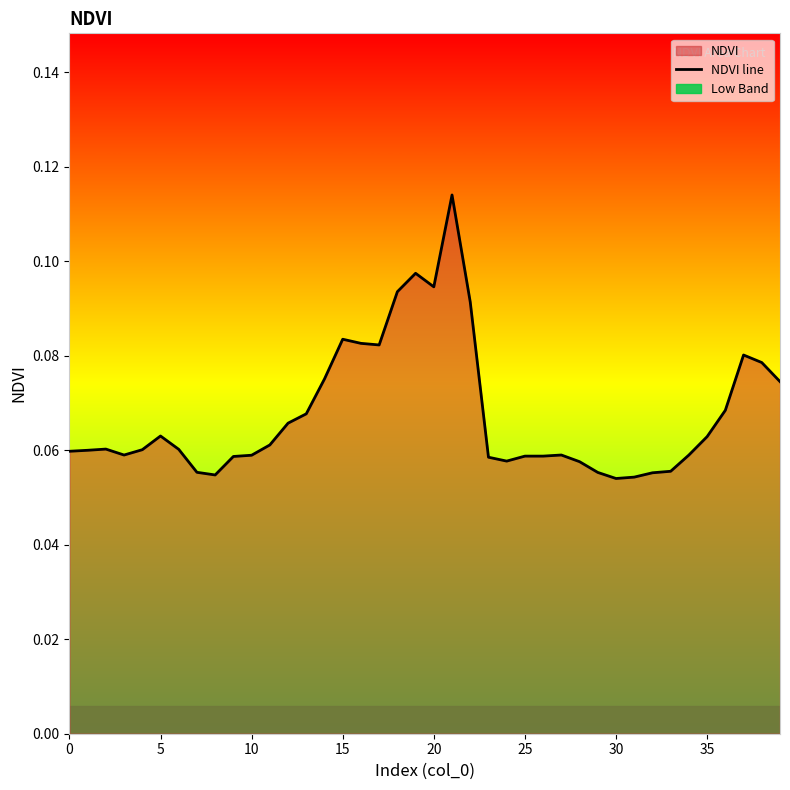

What is the value of the 1st point from the left?

0.1